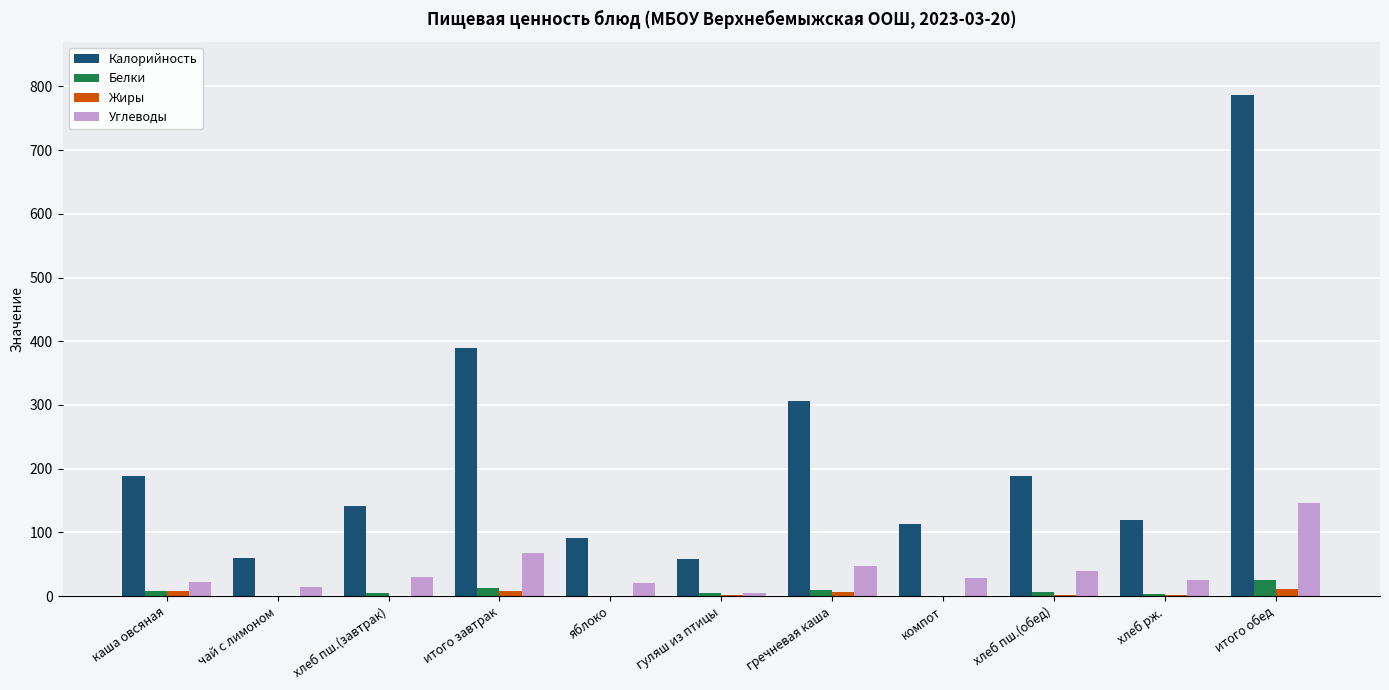

Count the number of data series in this chart.

4